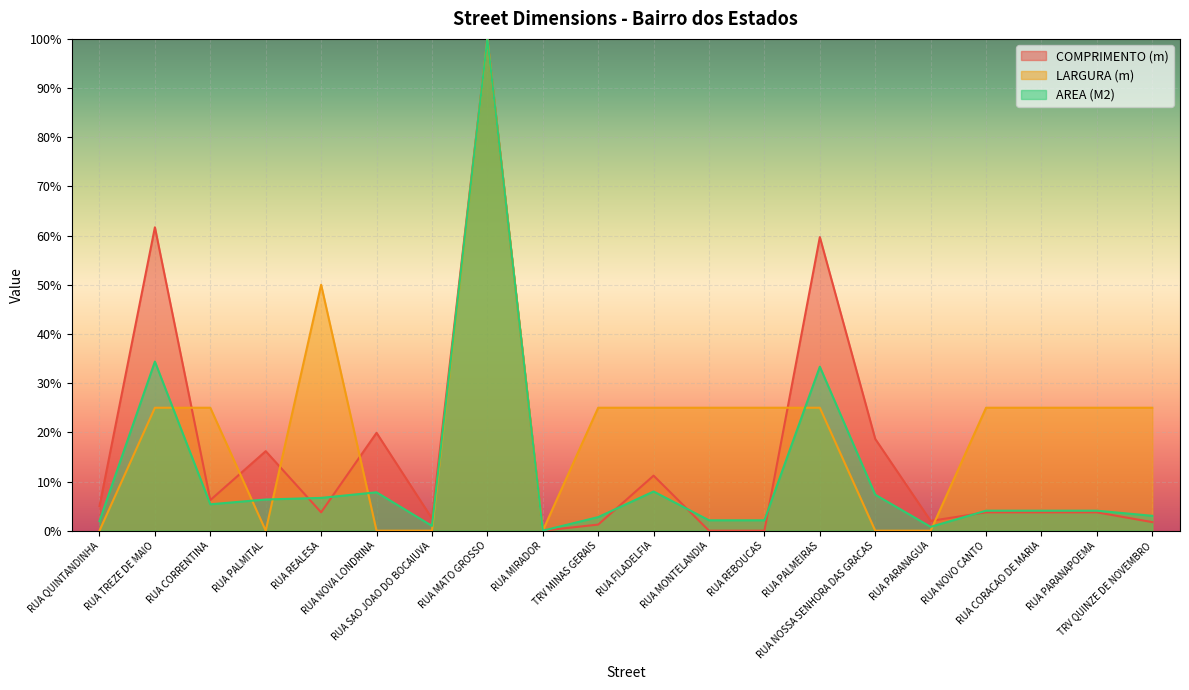

How many intersections are there between AREA (M2) and LARGURA (m)?

6